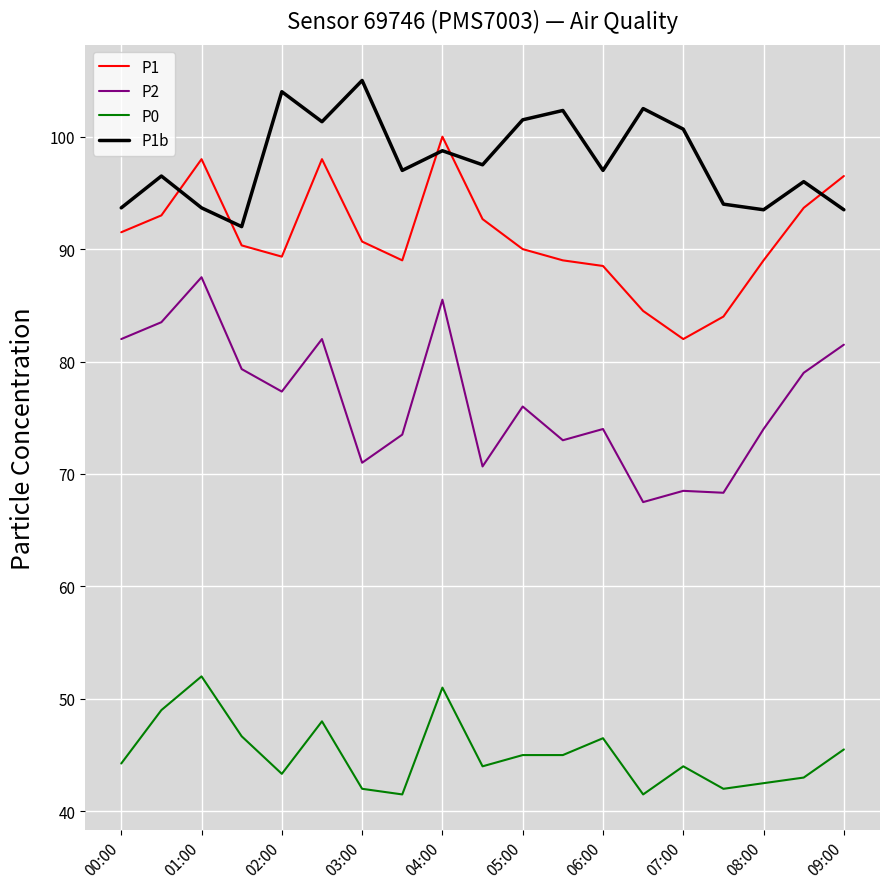

True or false: P2 and P1 cross at least once.

False